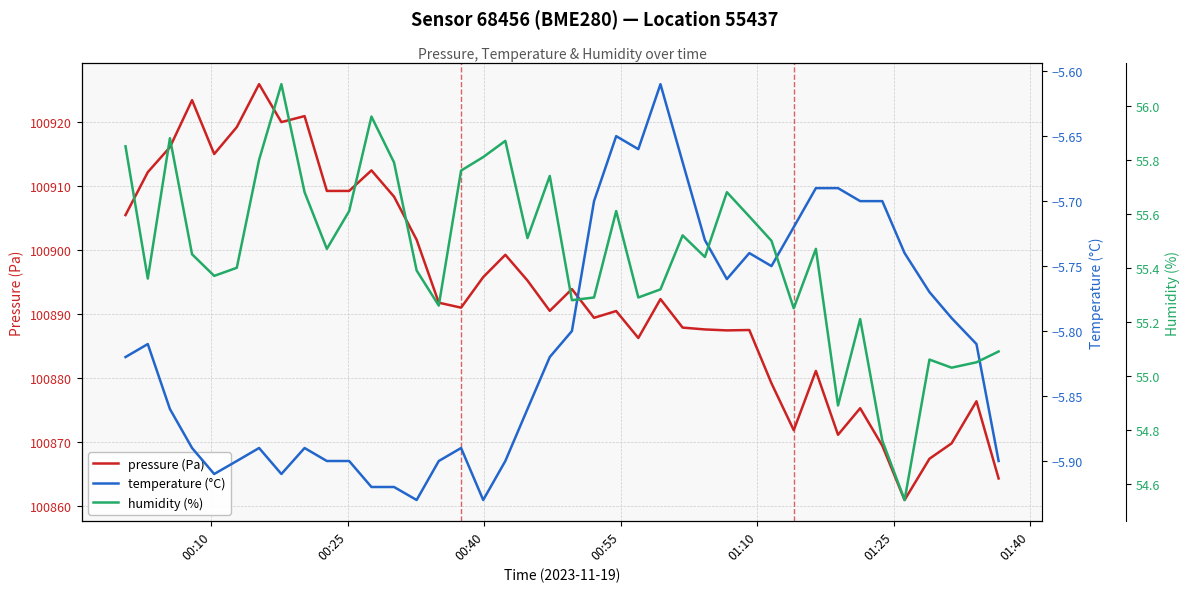

At how many categories does at least one series exceed 42221?

40